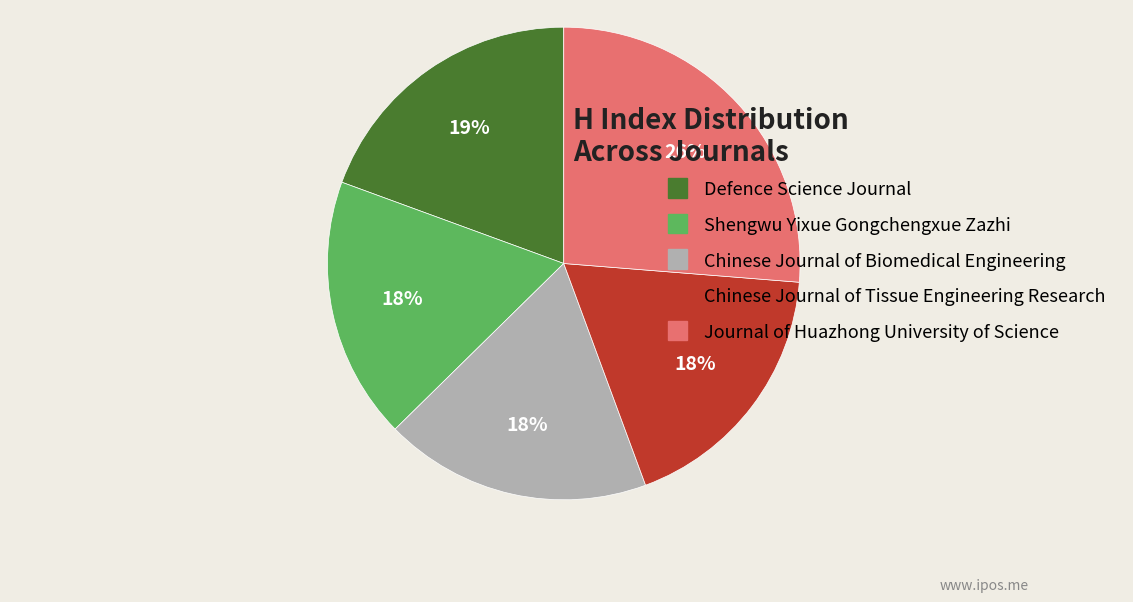

Which category has the biggest portion of the pie?

Journal of Huazhong University of Science